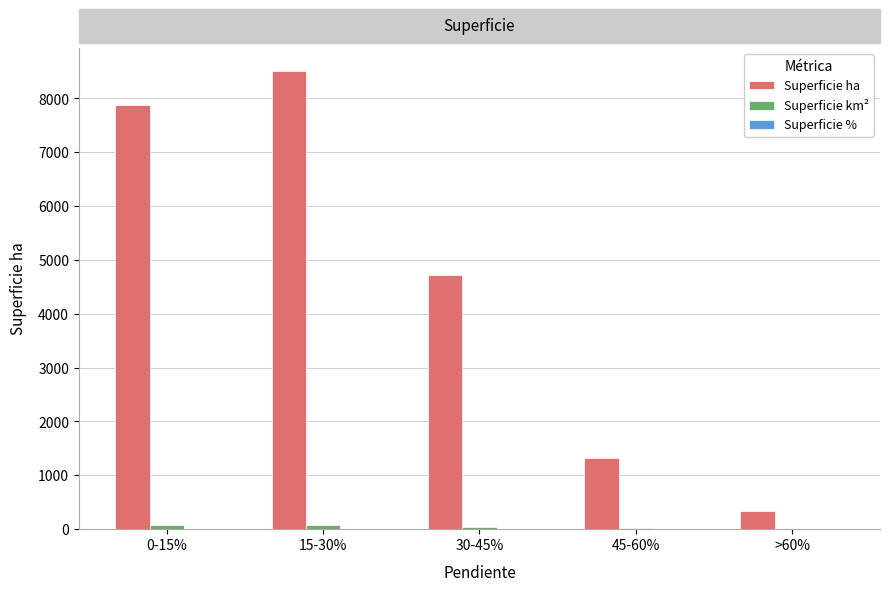

At which label does Superficie ha reach its peak?

15-30%